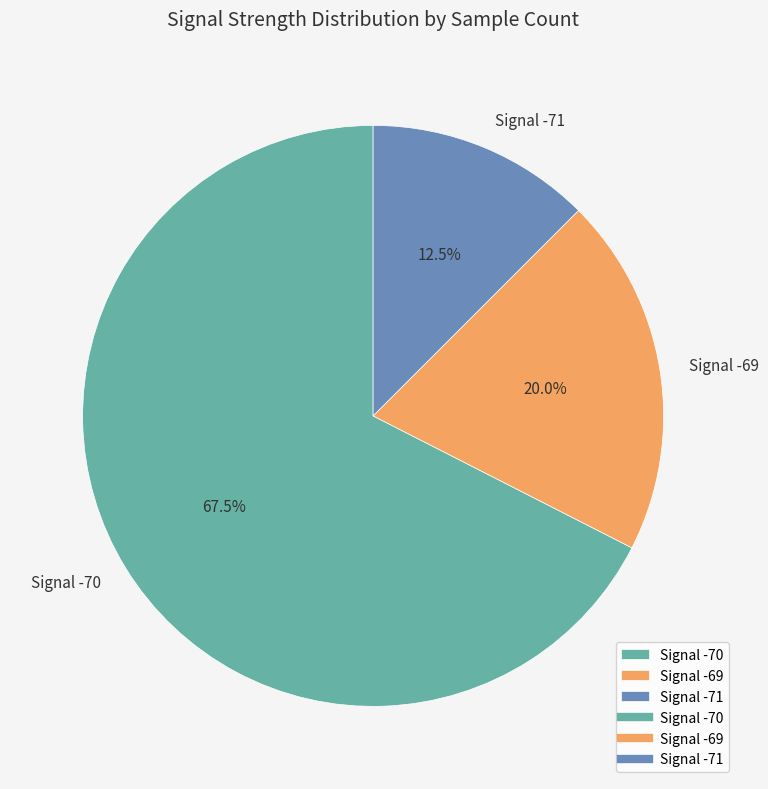

What percentage is NOT represented by Signal -70?

32.5%